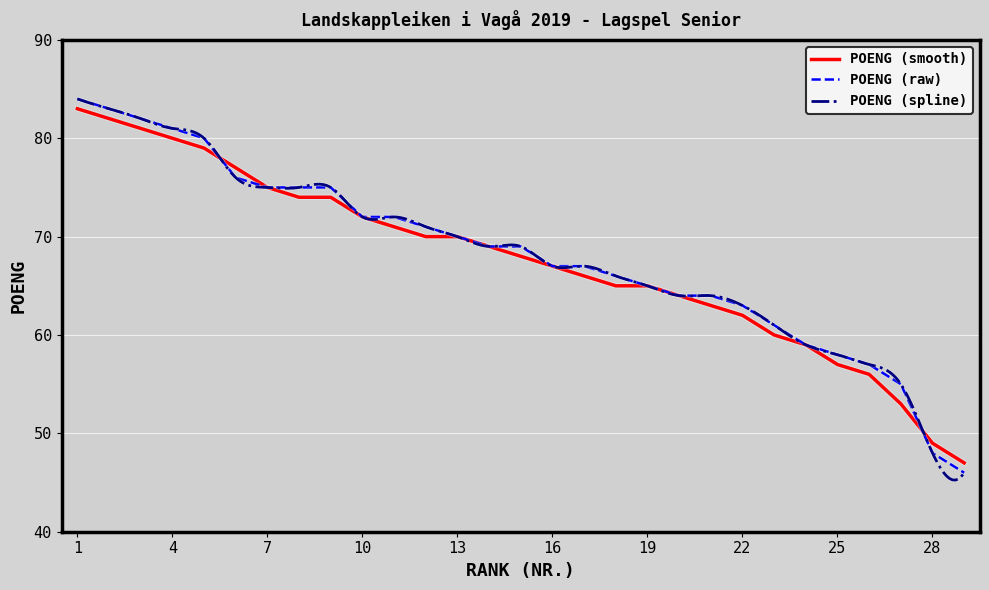

The chart shows a value of 48 at 28. True or false?

True